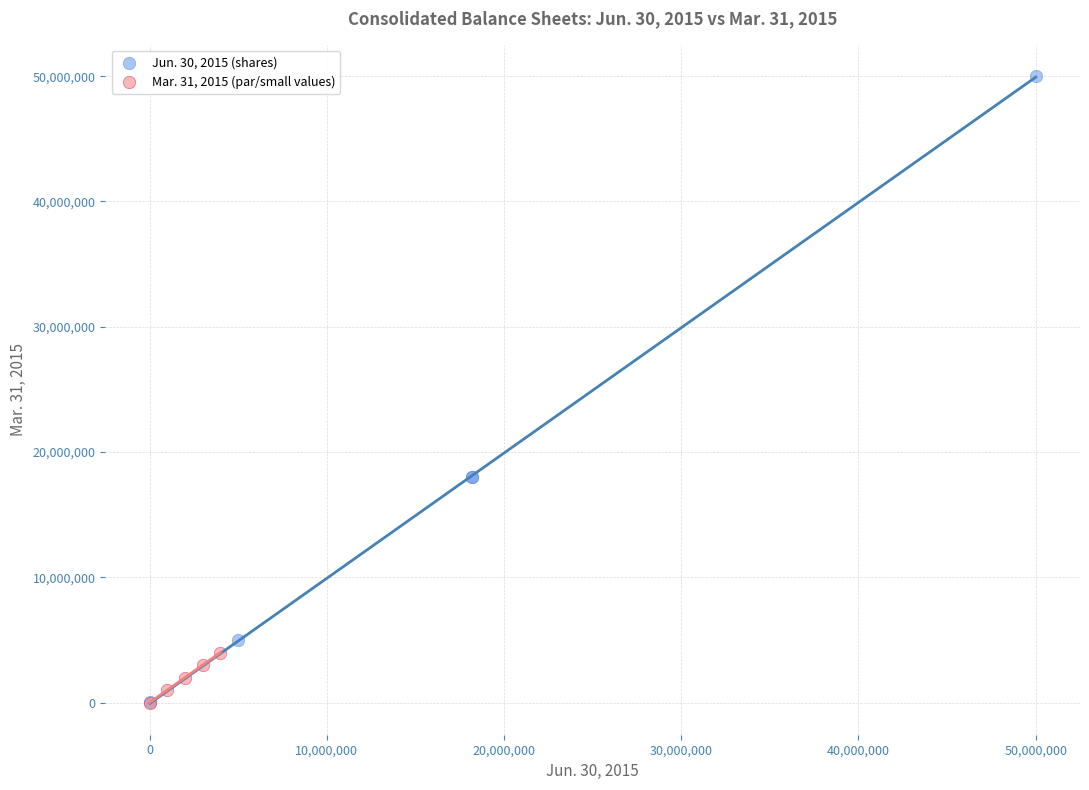

What are all the series names shown in the legend?

Jun. 30, 2015 (shares), Mar. 31, 2015 (par/small values)